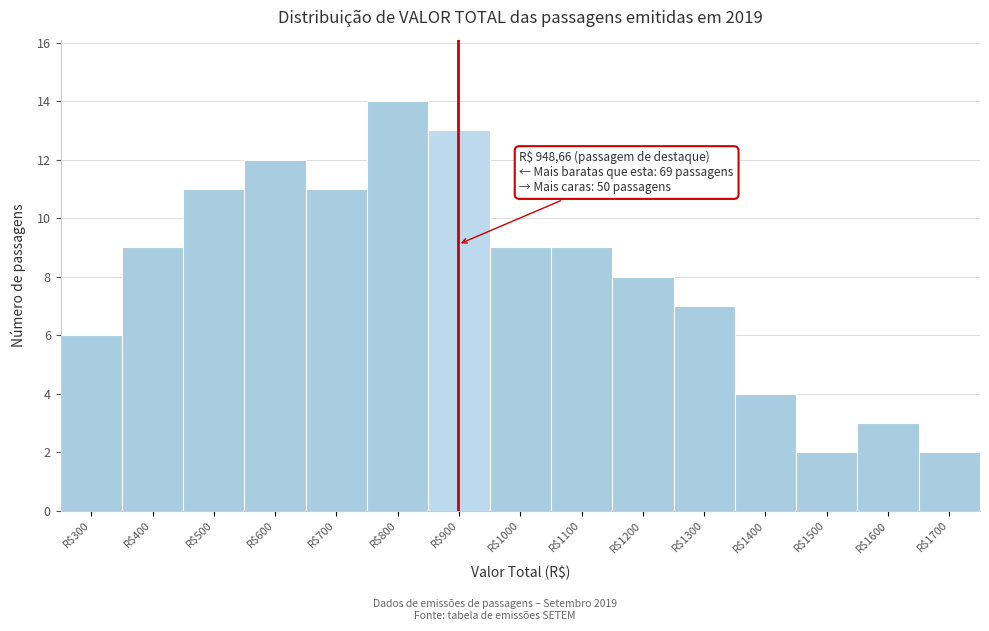

Reading left to right, list all the values displayed in this chart.

6	9	11	12	11	14	13	9	9	8	7	4	2	3	2